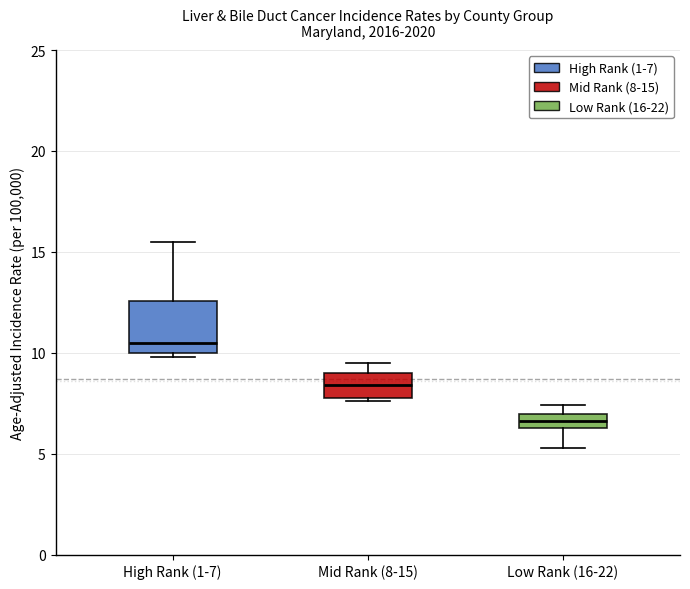

Comparing the boxes themselves (not the whiskers), which one is the tallest?

High Rank (1-7)